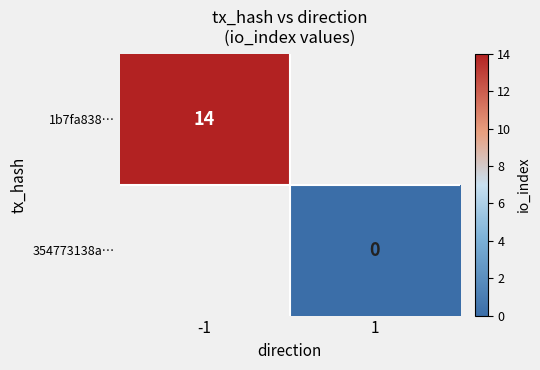

Count the number of categories in the chart.

2